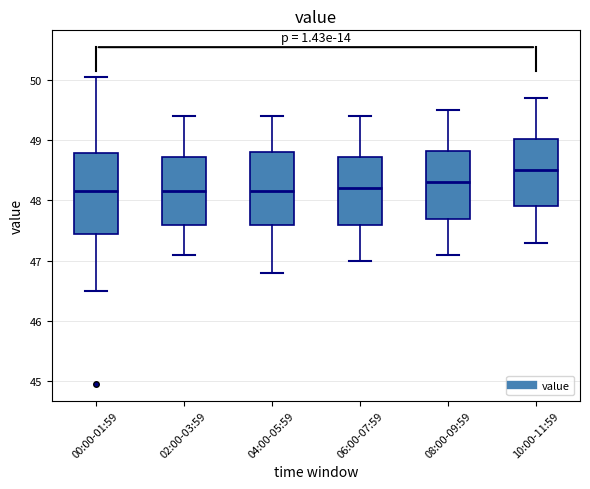

Where does the lower whisker of the box for 02:00-03:59 end on the y-axis? The values are not printed on the chart, so give them approximately, as read against the axis.

47.1